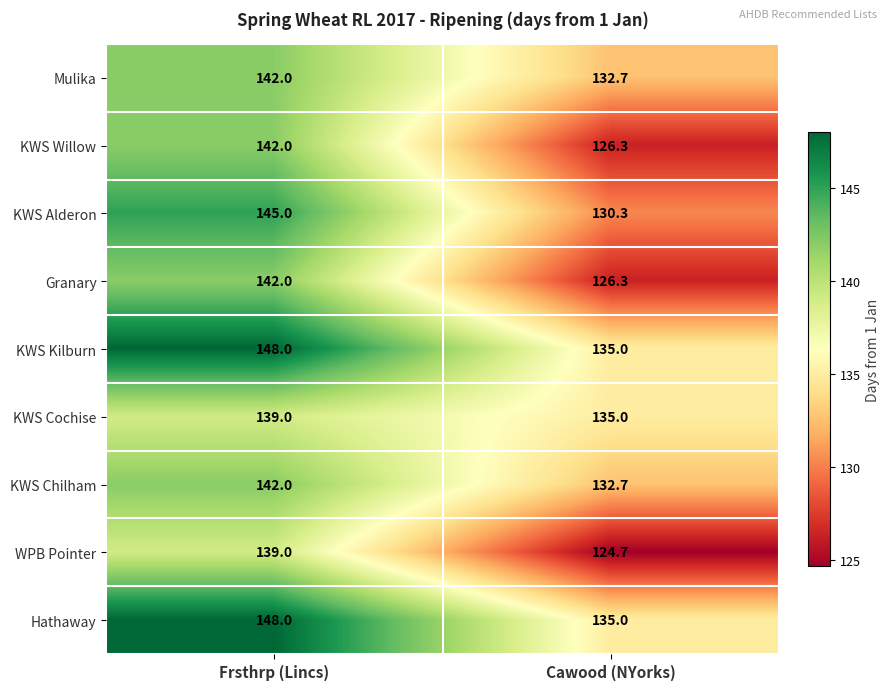

What is the difference between the maximum and minimum values in the Hathaway series?

13.0